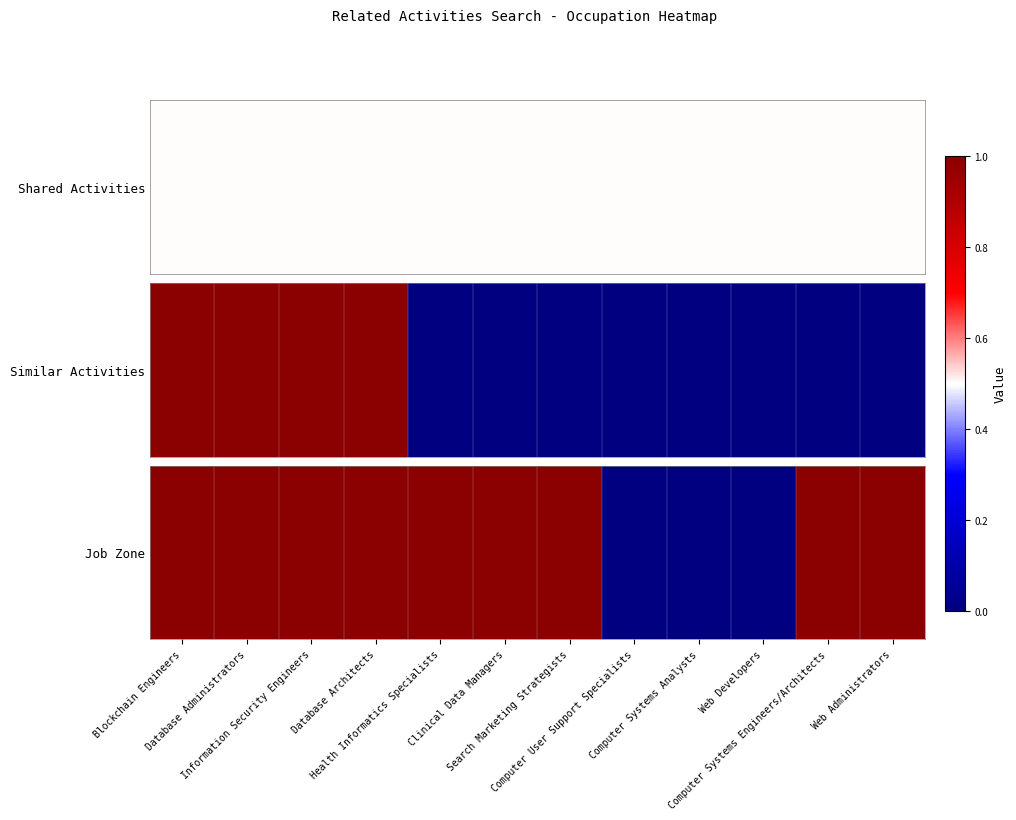

How many categories are shown in the chart?

12